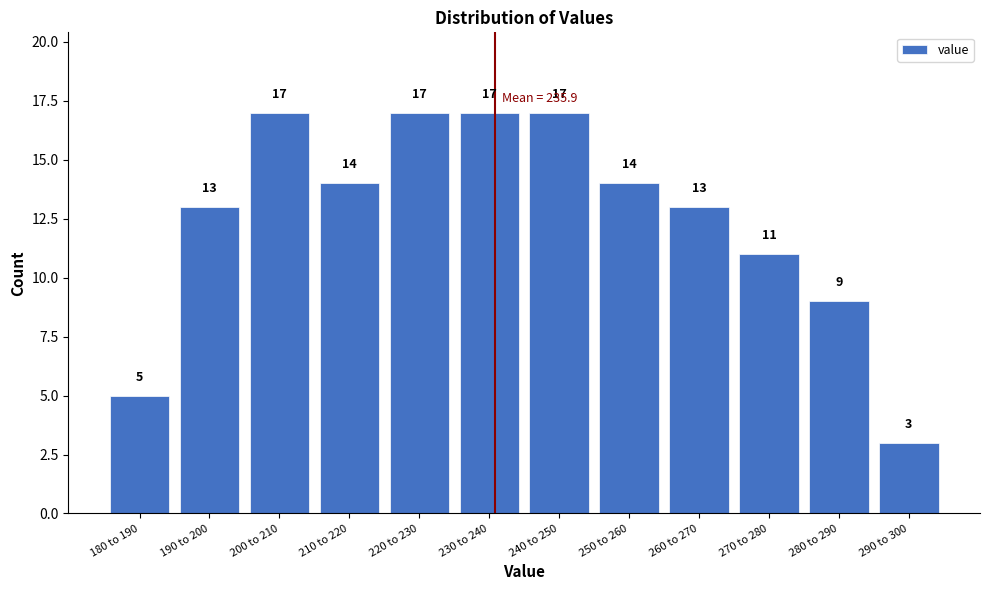

Reading left to right, what are all the values shown in this chart?

180 to 190=5	190 to 200=13	200 to 210=17	210 to 220=14	220 to 230=17	230 to 240=17	240 to 250=17	250 to 260=14	260 to 270=13	270 to 280=11	280 to 290=9	290 to 300=3